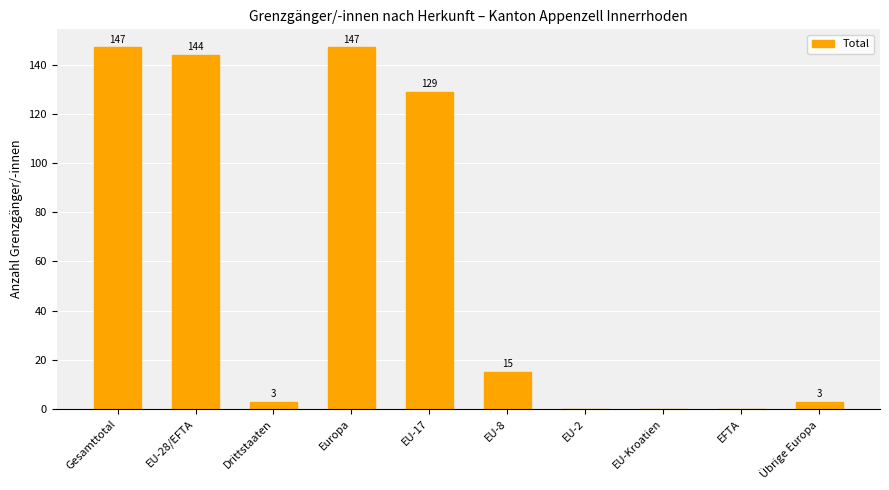

Reading right to left, list all the values displayed in this chart.

3	0	0	0	15	129	147	3	144	147